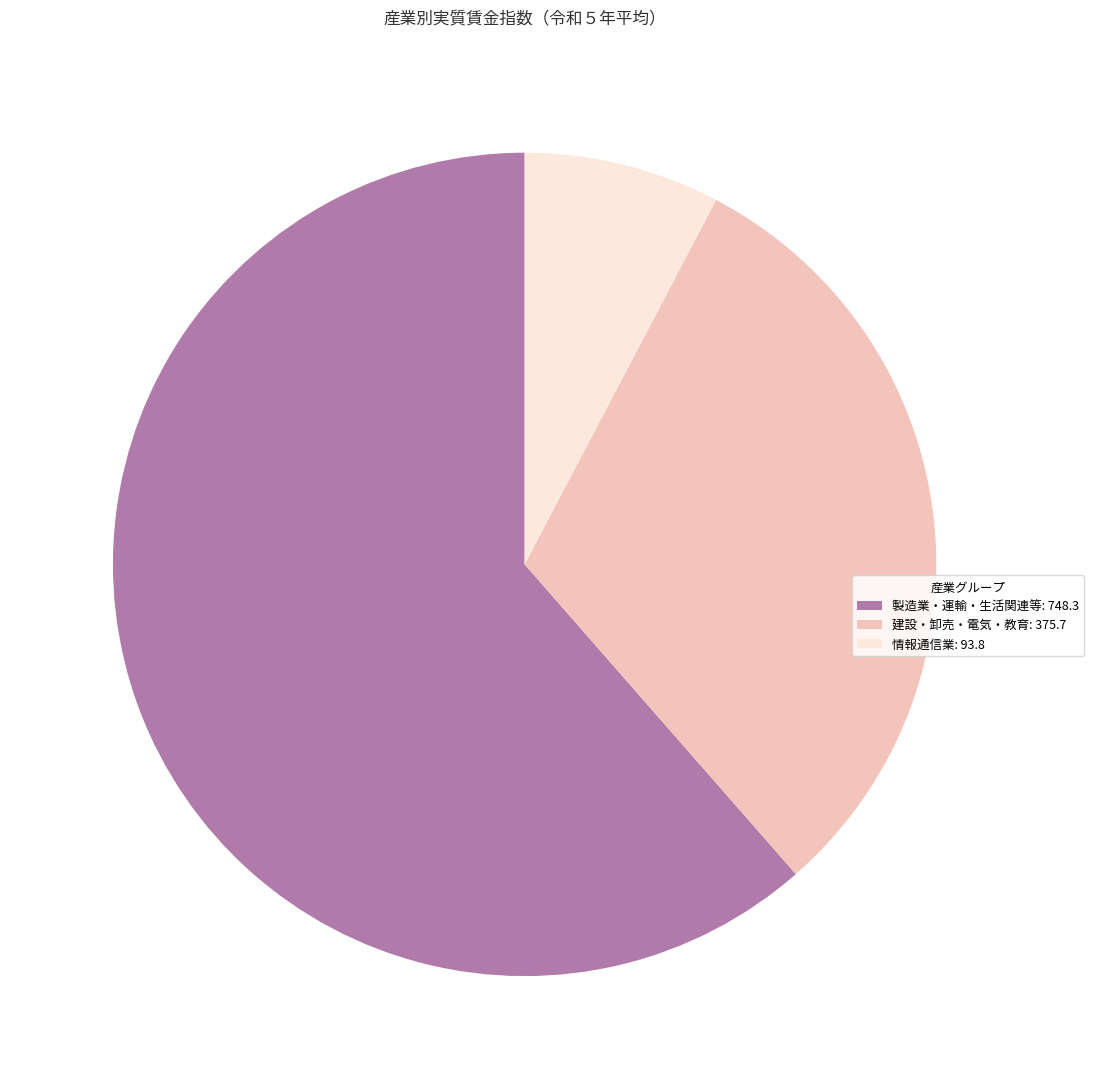

The 建設・卸売・電気・教育: 375.7 slice represents 40% of the pie. True or false?

False